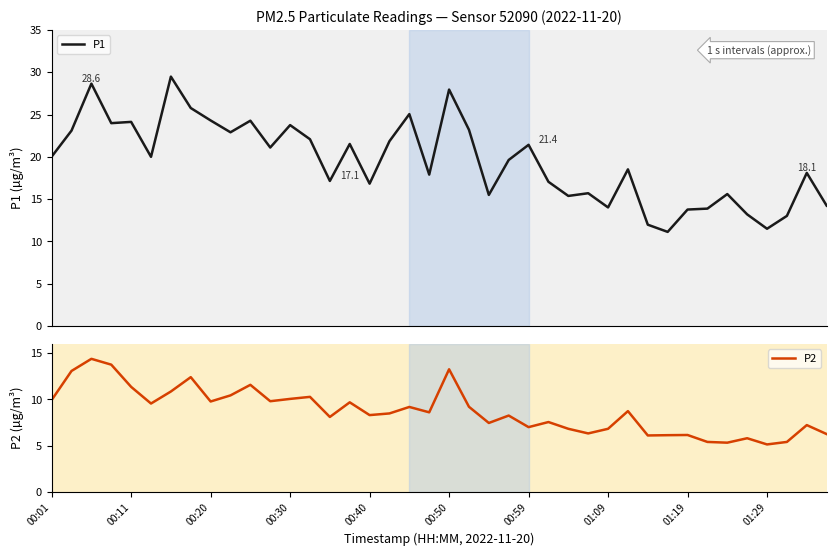

What is the maximum value shown in the chart?

29.5